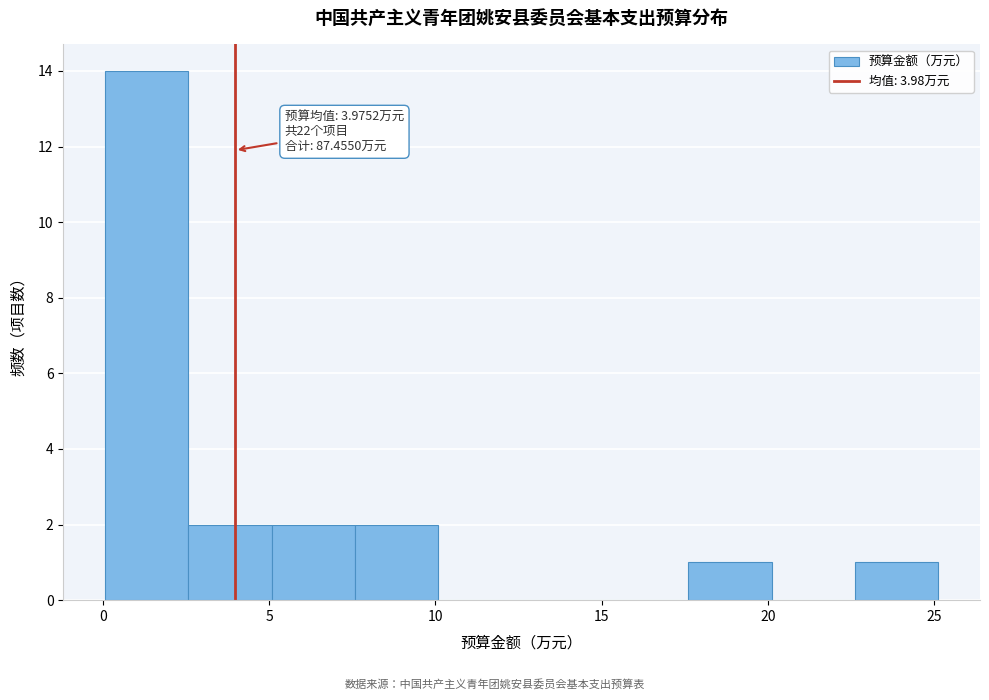

Over which range of the x-axis is the bar tallest?

0.0 to 2.5